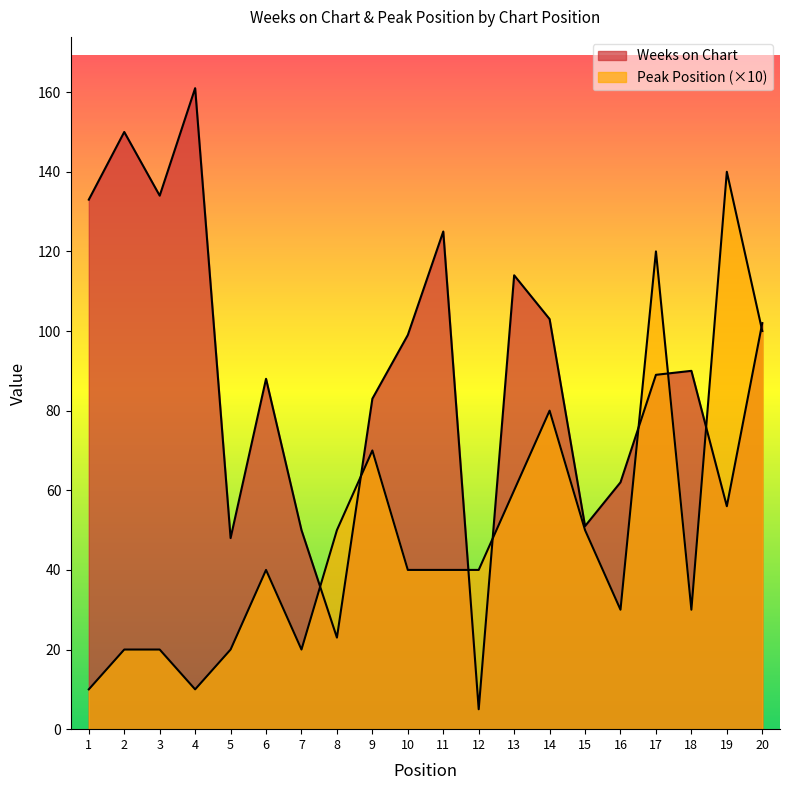

Which category has the highest value across all series?

4